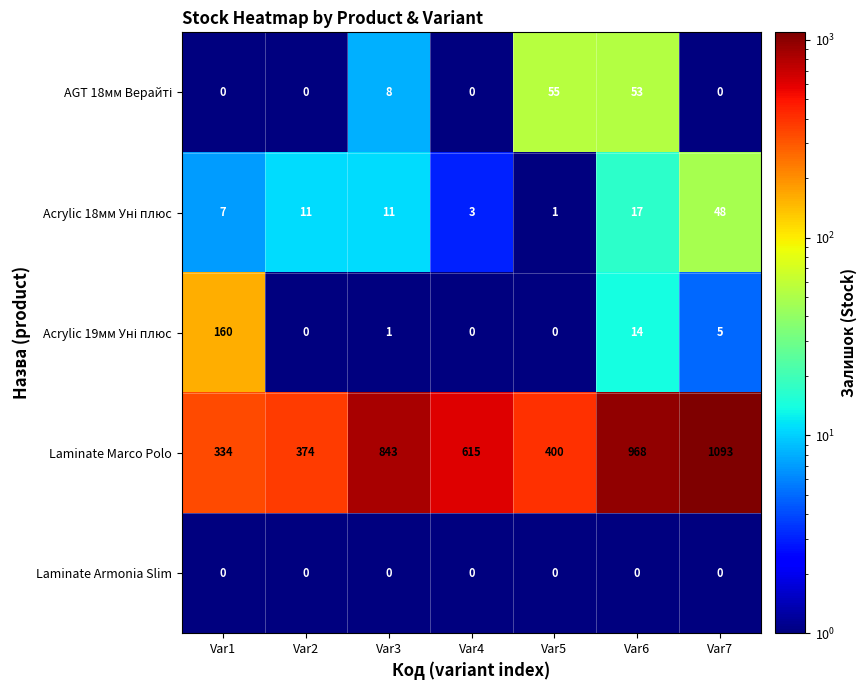

The Laminate Marco Polo series shows 1344 at Var3. True or false?

False